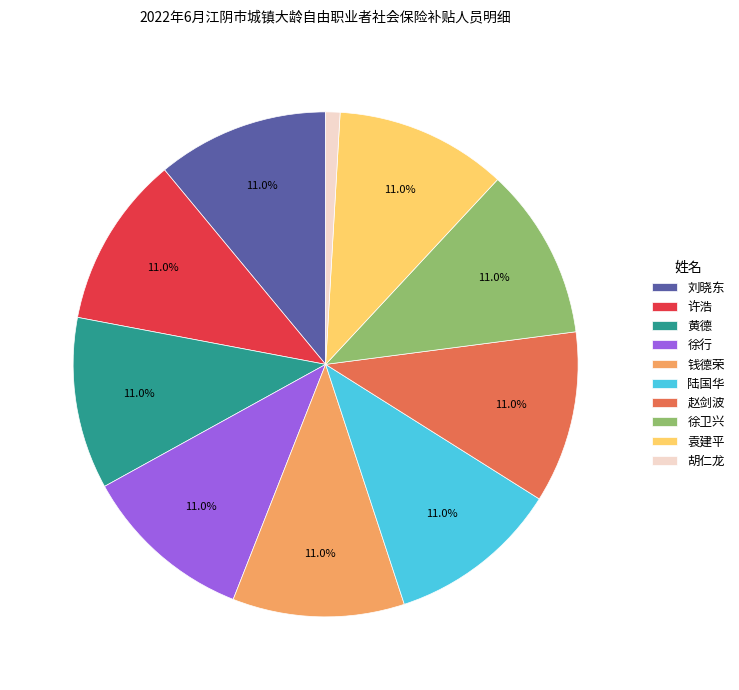

Which category has the smallest portion of the pie?

胡仁龙